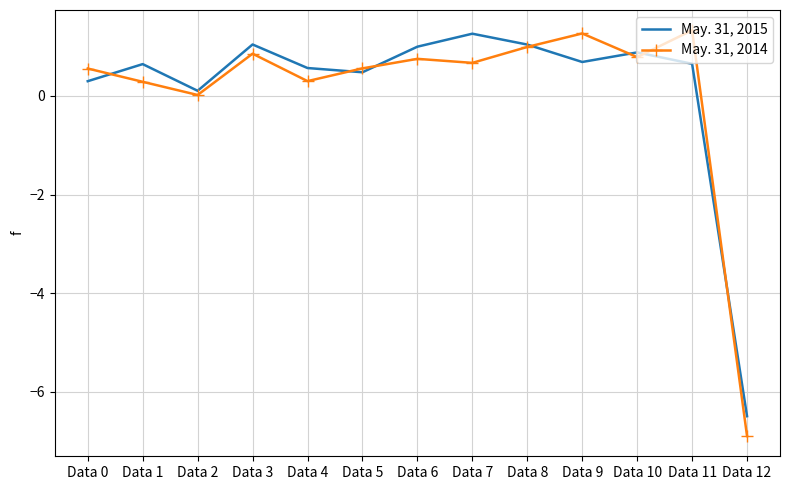

At which label is May. 31, 2014 closest to -2?

Data 2